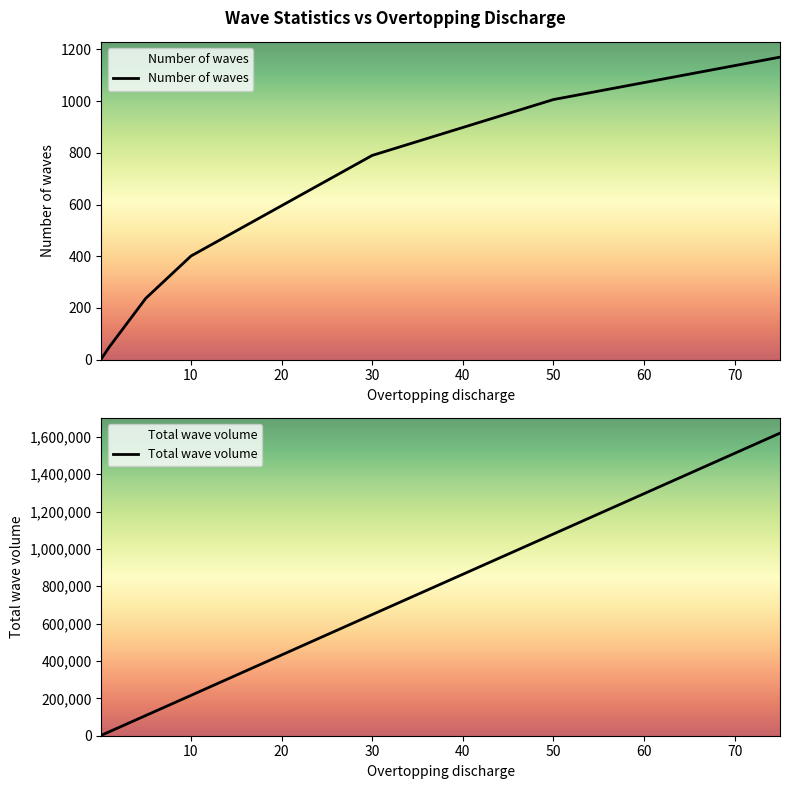

What is the sum of the Number of waves values at 30 and 50?

1796